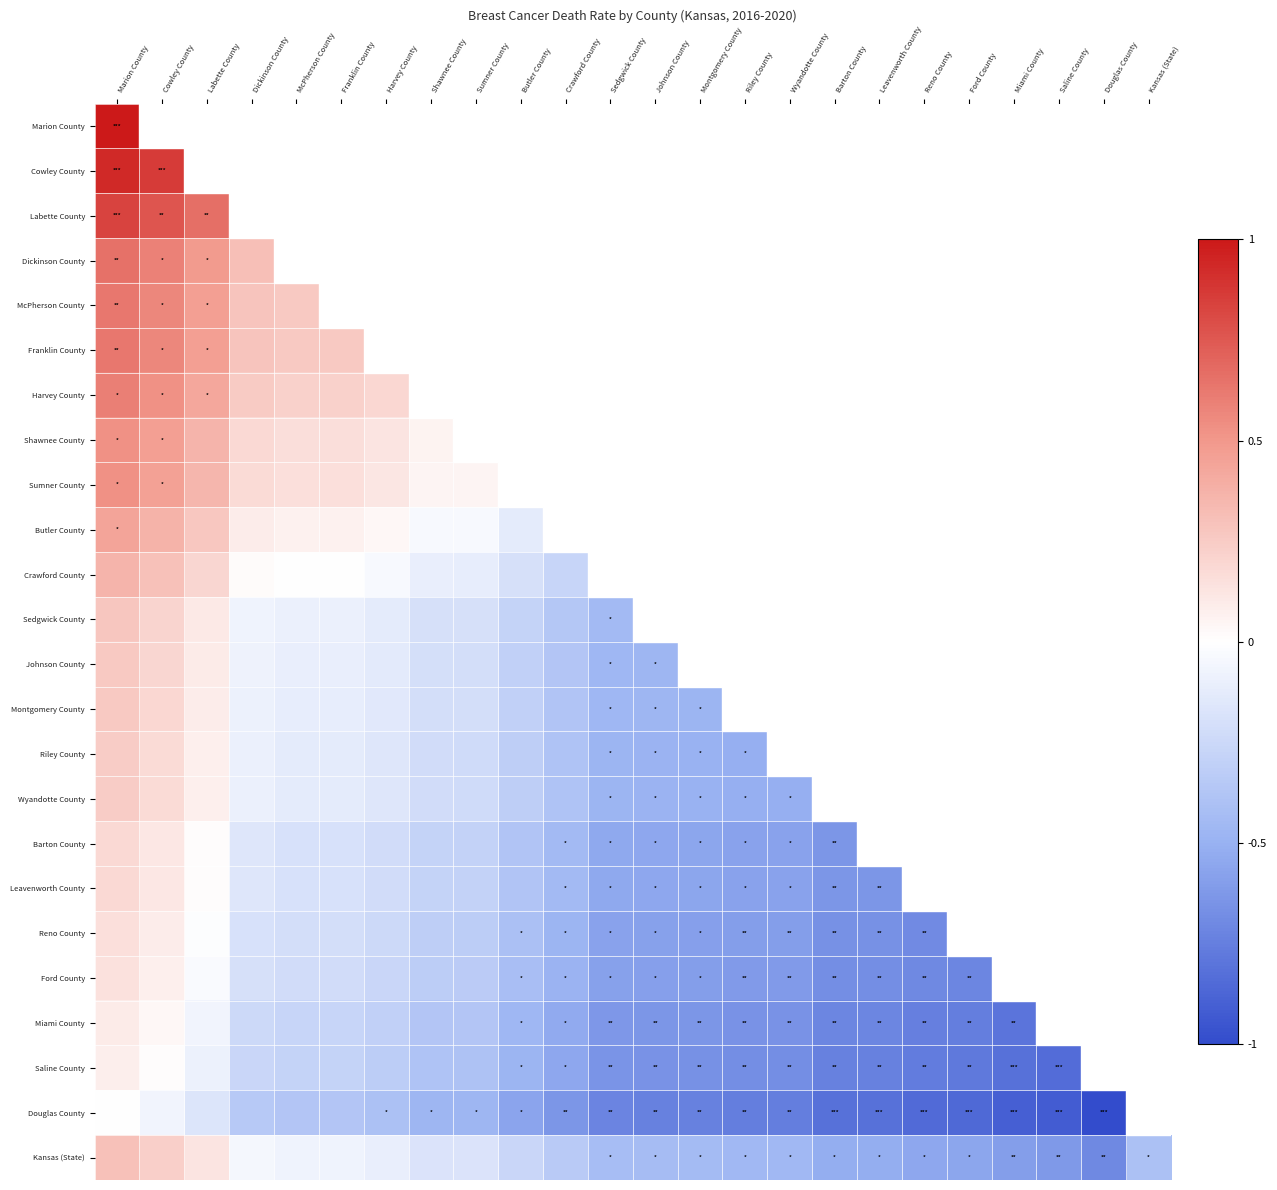

Count the number of data series in this chart.

24